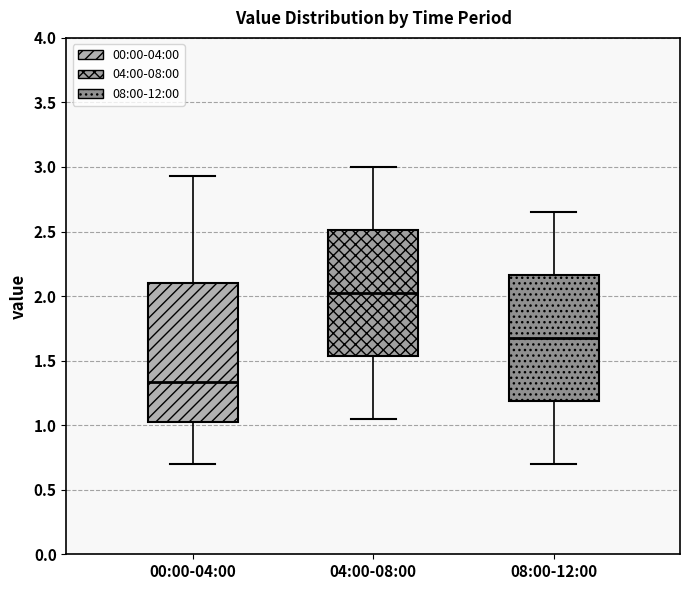

Which box has the highest median line?

04:00-08:00